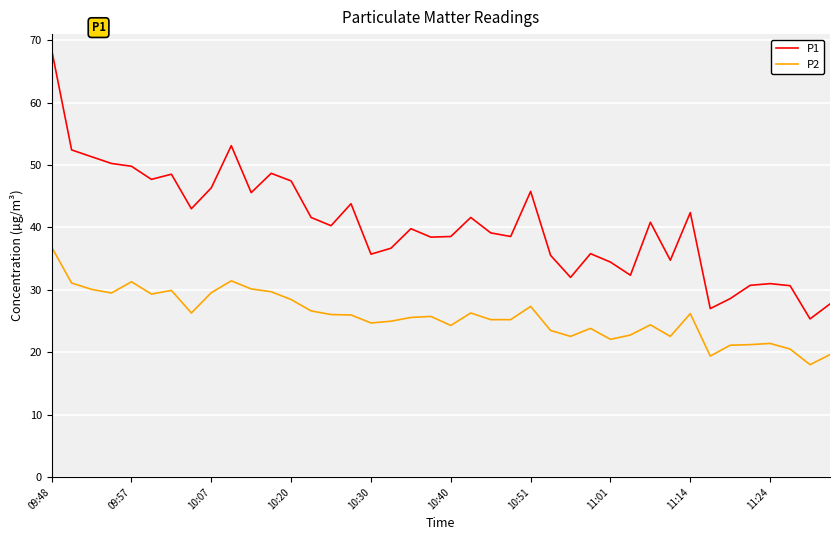

True or false: P2 and P1 intersect in this chart.

False